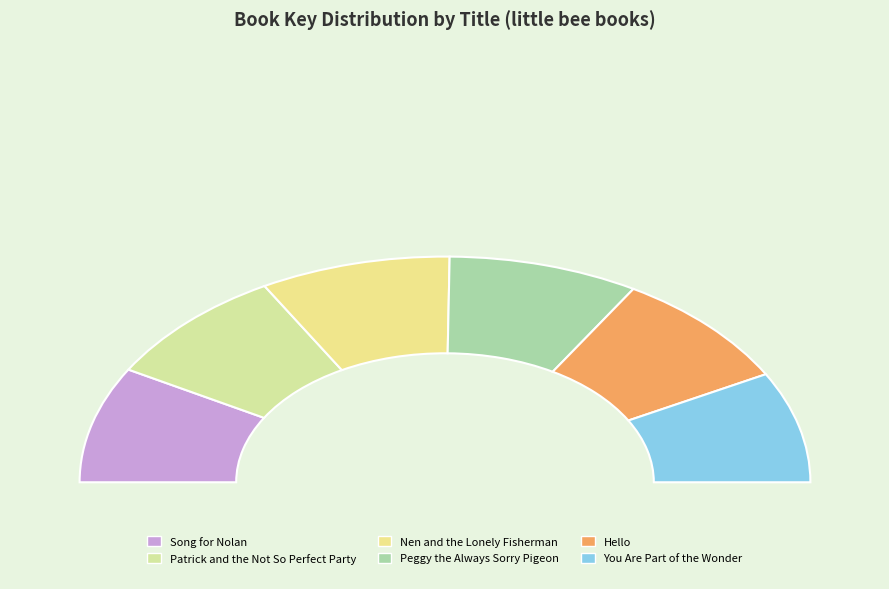

To the nearest percent, what is the difference between the largest and smallest slice percentages?

1%